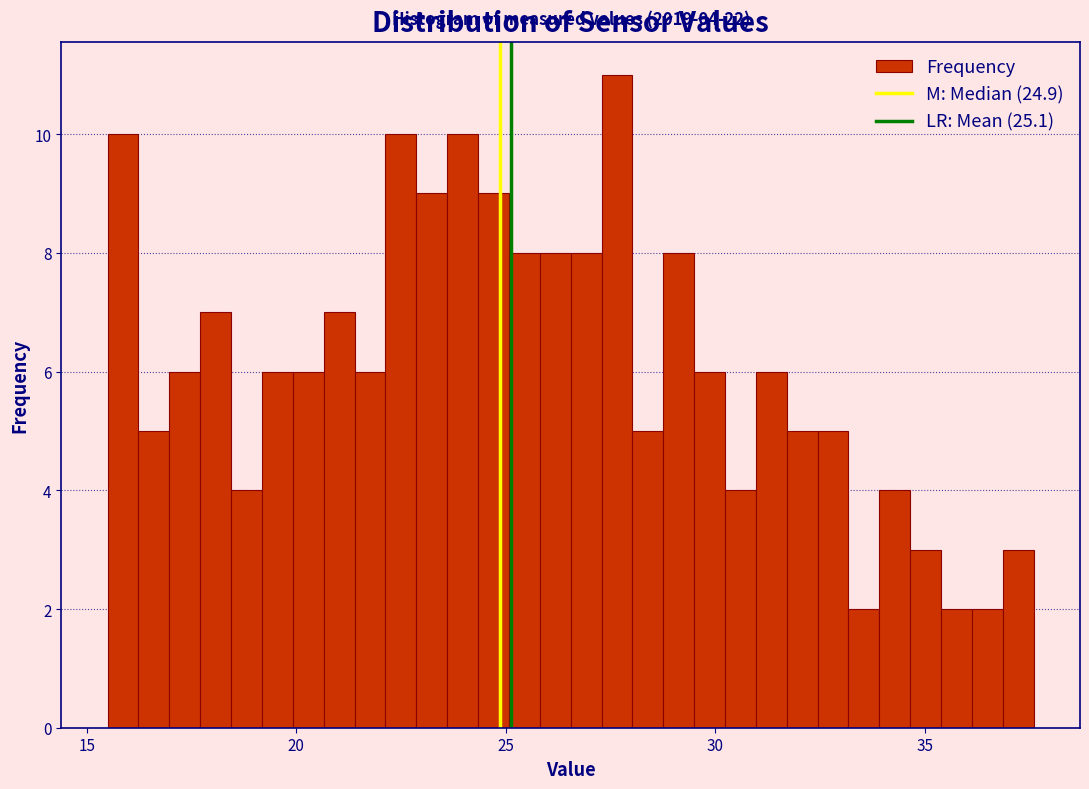

Read against the x-axis, roughly where is the centre of the tallest bar?

27.5